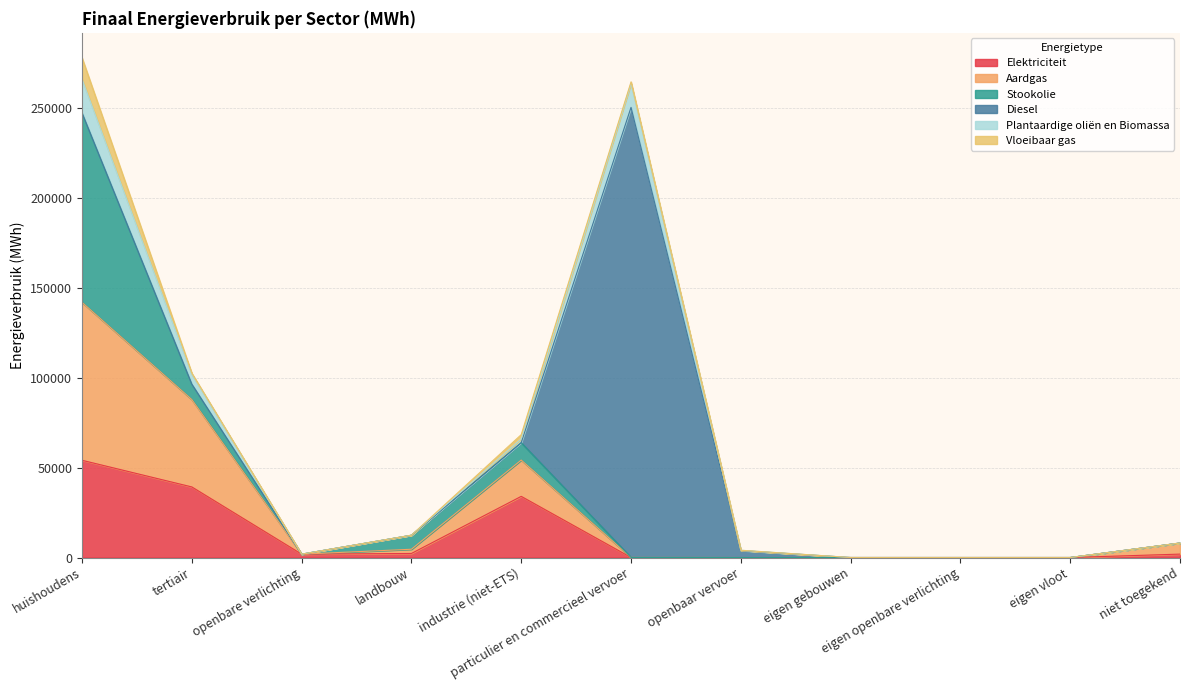

What is the maximum value for Elektriciteit?

54052.3